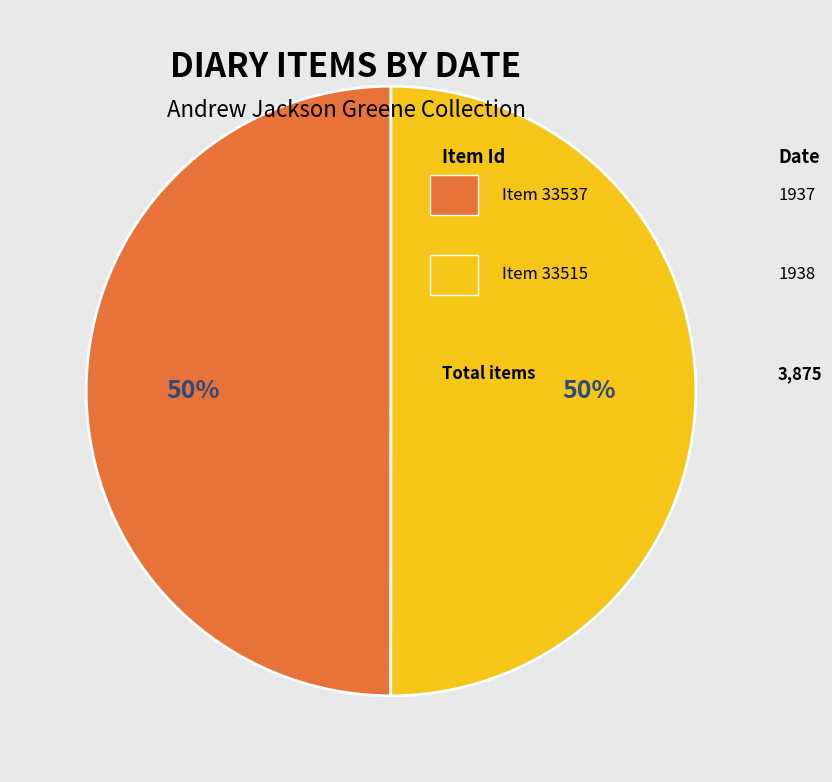

To the nearest percent, what is the average slice percentage?

50%